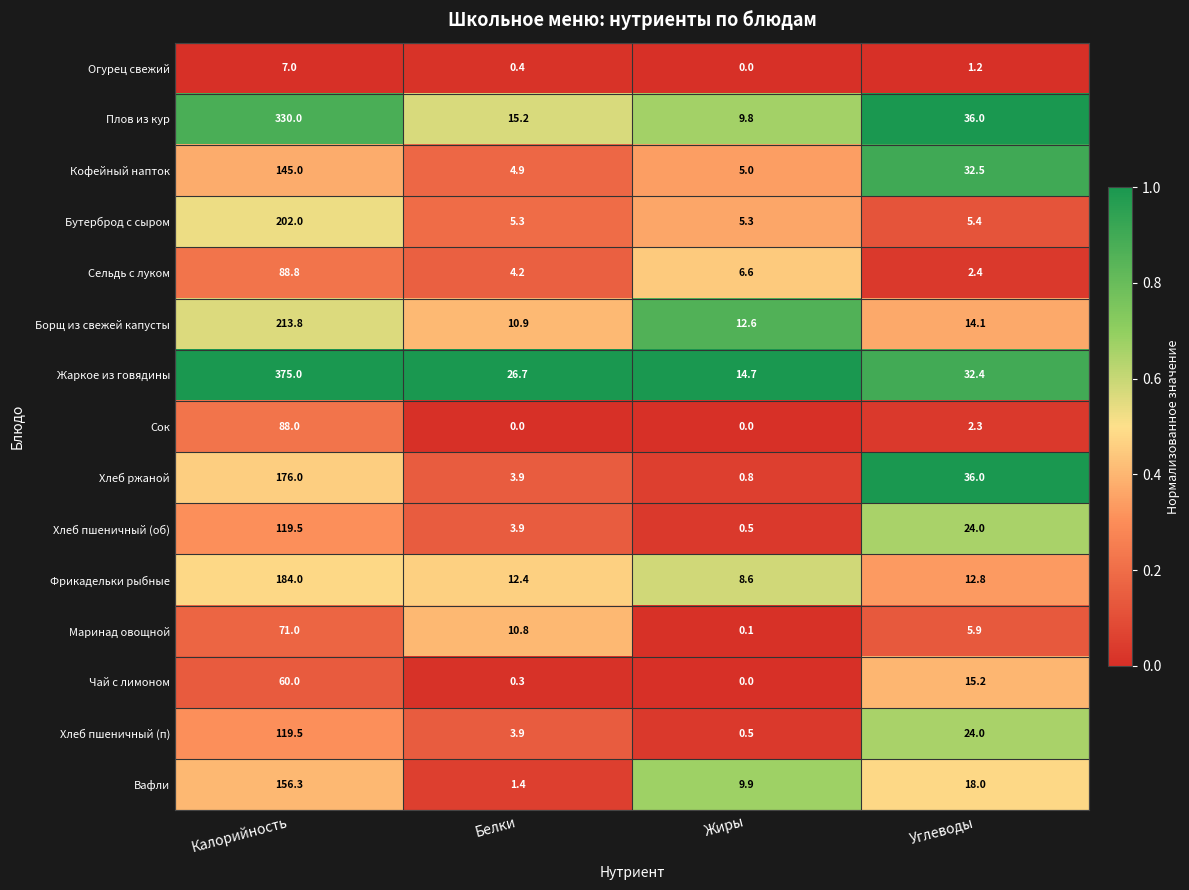

What is the average value of the Бутерброд с сыром series?

54.5